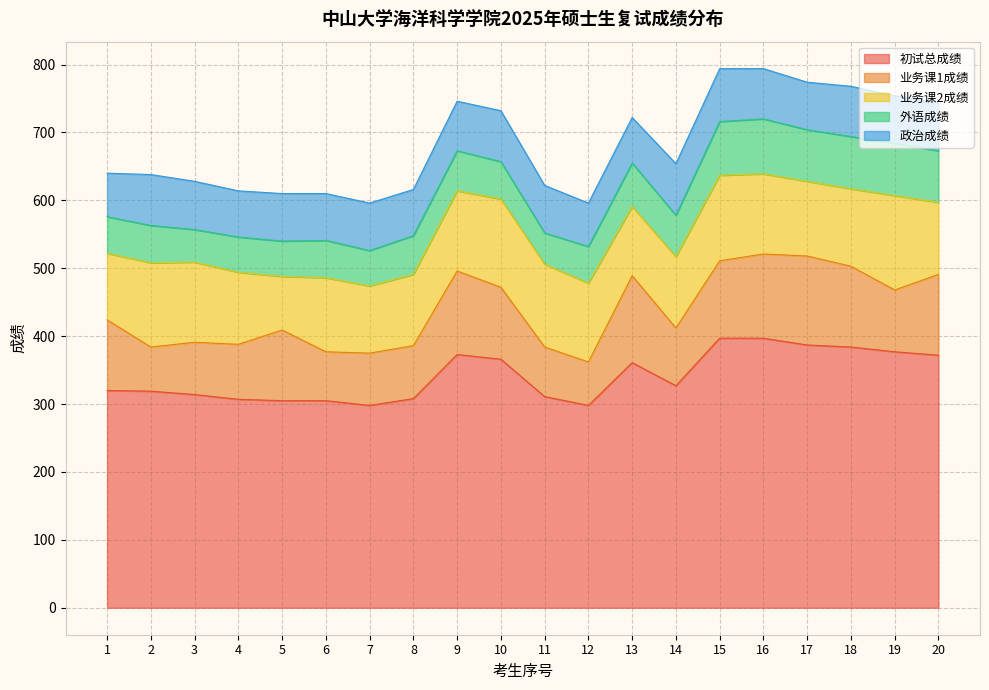

Is it true that 业务课2成绩 equals 130 at 10?

True